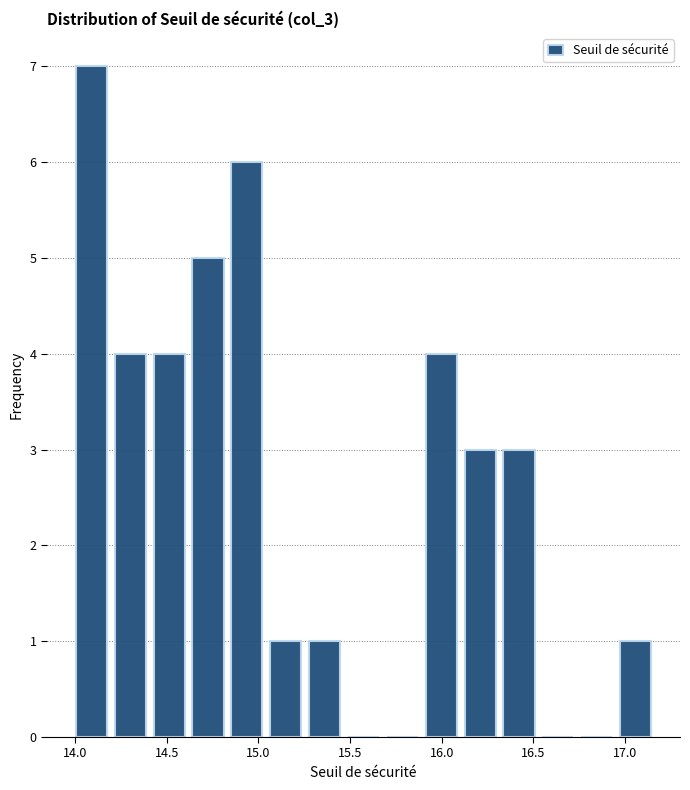

Reading left to right, list every bar in this chart as the range it spans on the x-axis followed by its height. Neither the bar edges nor the heights are printed on the chart, so give them approximately, as read against the axes.

14.00 to 14.20: 7
14.20 to 14.40: 4
14.40 to 14.60: 4
14.60 to 14.85: 5
14.85 to 15.05: 6
15.05 to 15.25: 1
15.25 to 15.45: 1
15.45 to 15.70: 0
15.70 to 15.90: 0
15.90 to 16.10: 4
16.10 to 16.30: 3
16.30 to 16.55: 3
16.55 to 16.75: 0
16.75 to 16.95: 0
16.95 to 17.15: 1